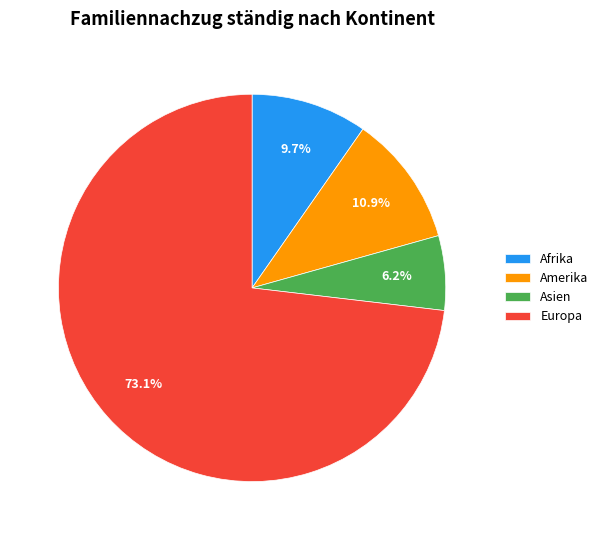

How many slices are in this pie chart?

4